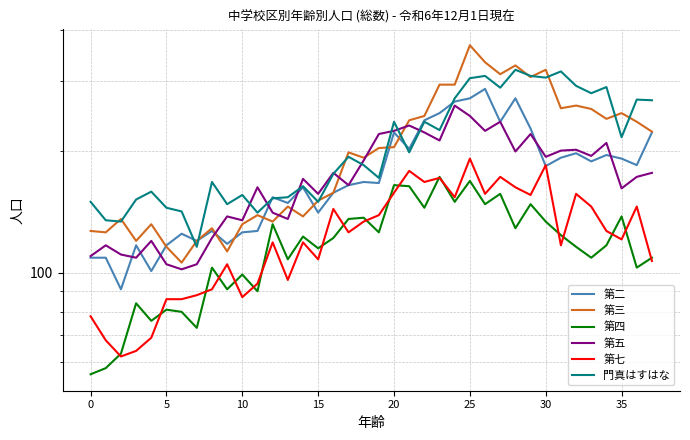

Which series has the widest spread of values?

第三